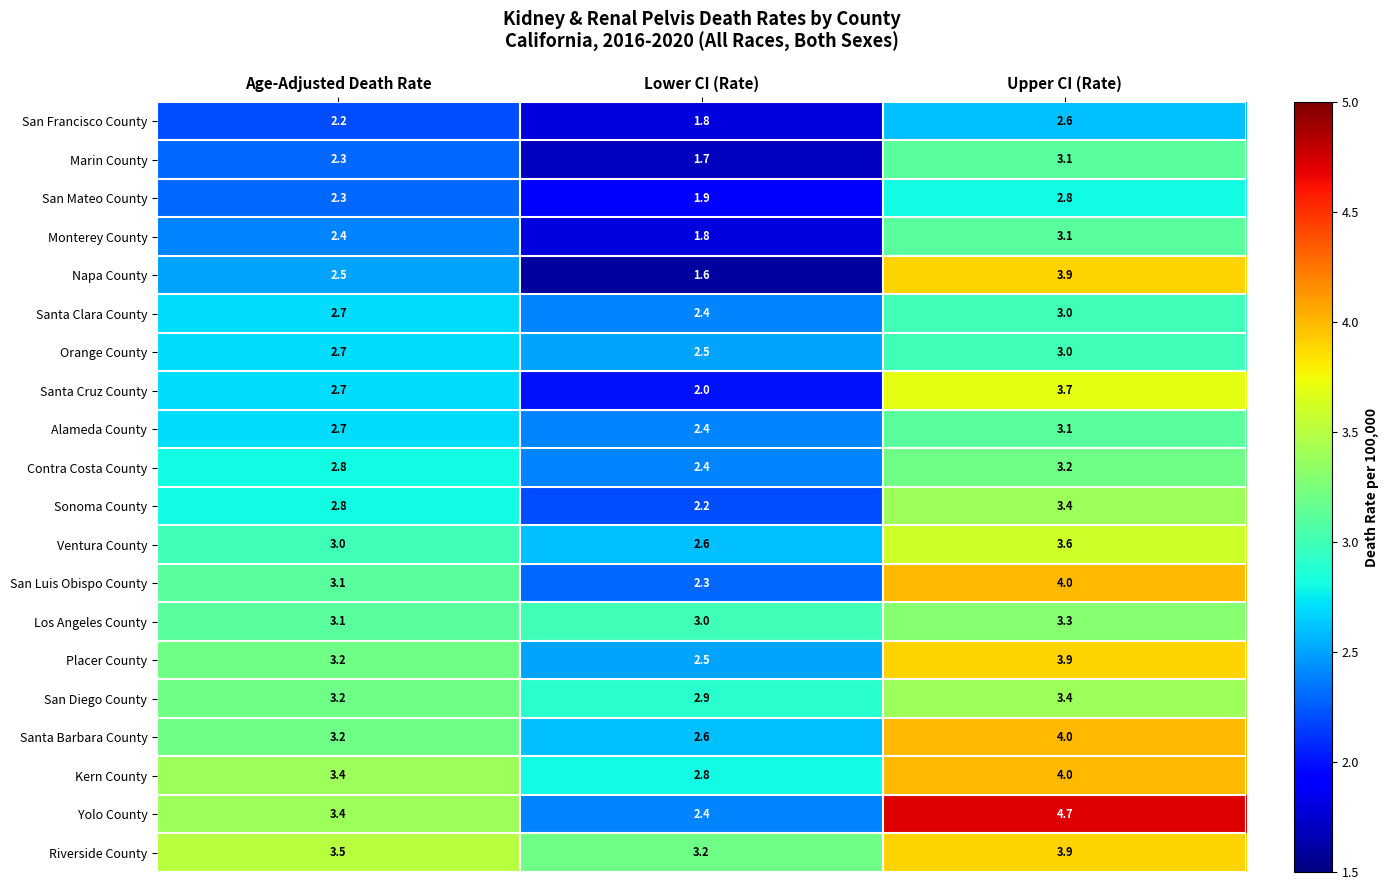

What is the difference between the highest and lowest values at Age-Adjusted Death Rate?

1.3